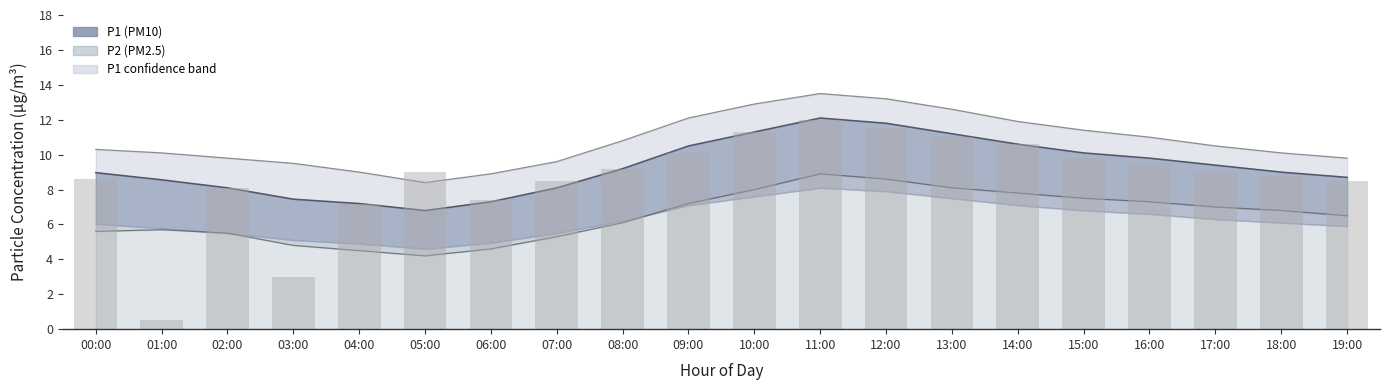

Rank the categories by value from highest to lowest.

11:00, 12:00, 10:00, 13:00, 14:00, 09:00, 15:00, 16:00, 08:00, 05:00, 17:00, 18:00, 00:00, 07:00, 19:00, 02:00, 06:00, 04:00, 03:00, 01:00